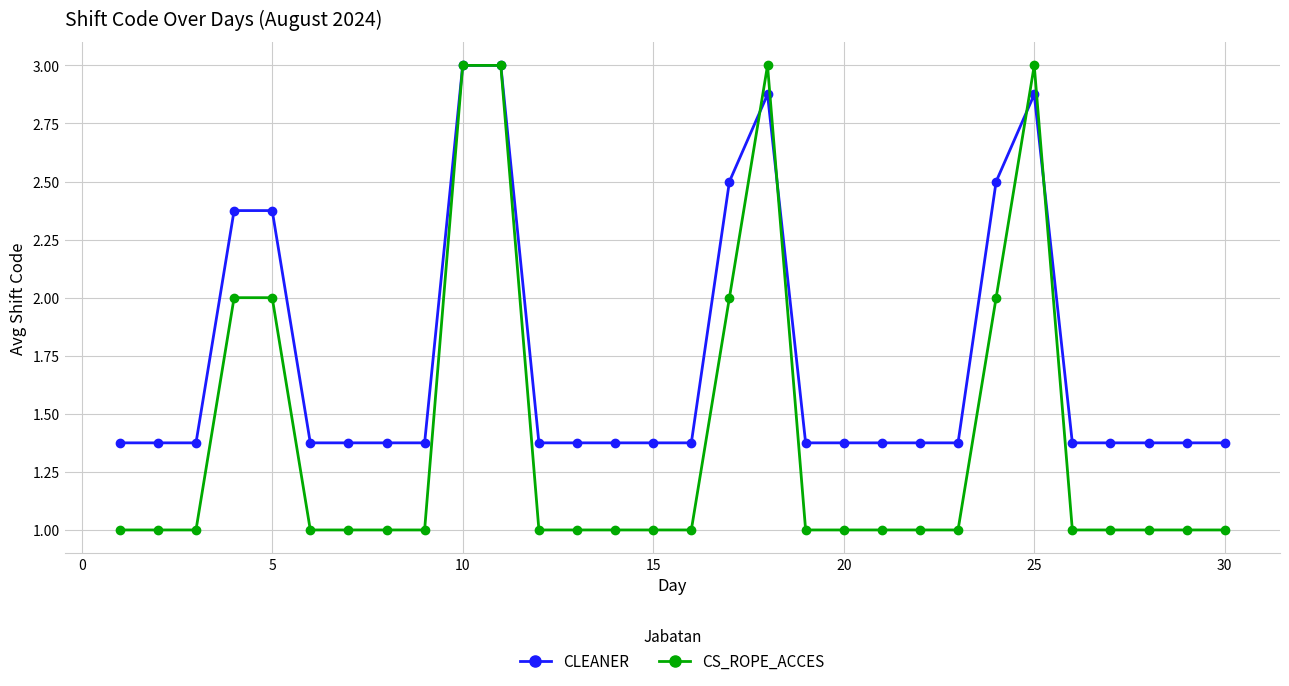

What is the difference between the maximum and minimum values in the CS_ROPE_ACCES series?

2.0